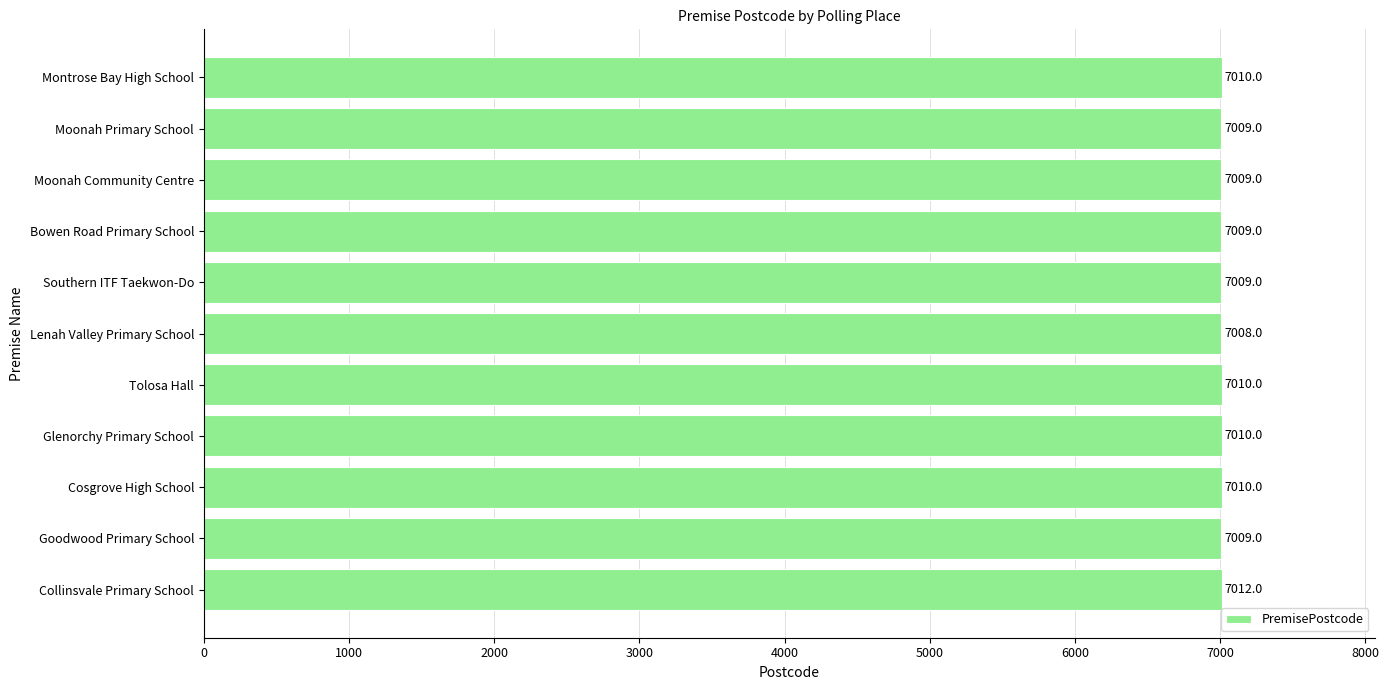

What is the sum of the values at Southern ITF Taekwon-Do and Collinsvale Primary School?

14021